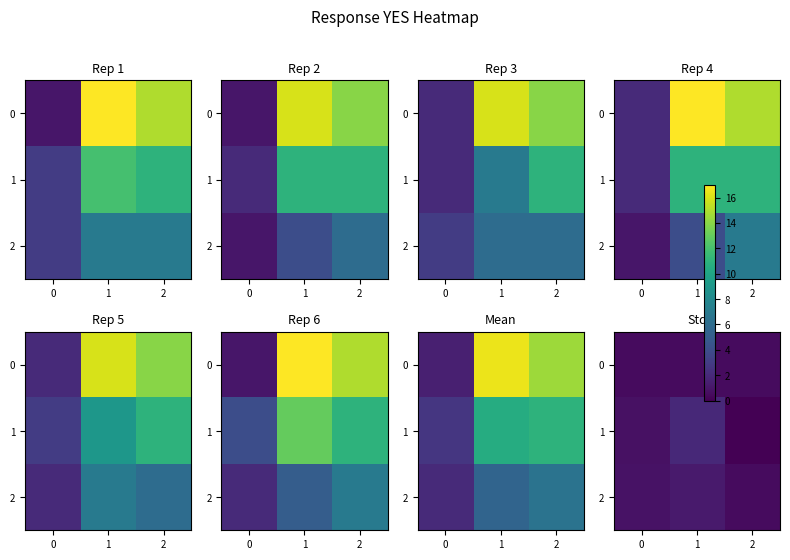

What is the highest value of the row_2 series?

1.3